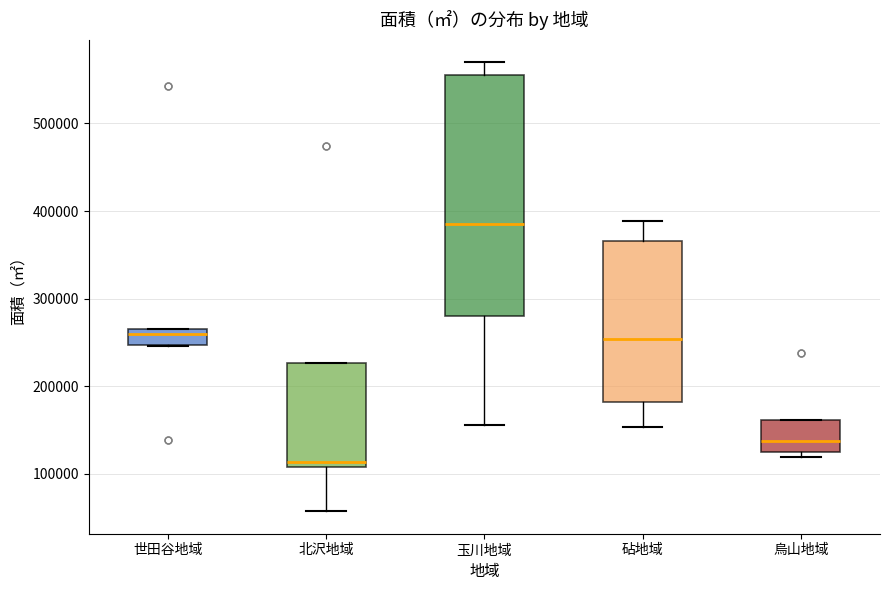

Reading left to right, read every box against the y-axis: the position of its median line, the range the box covers, and the ends of its whiskers. The values are not printed on the chart, so give them approximately, as read against the axis.

世田谷地域: median 260000, box 250000 to 270000, whiskers 250000 to 270000
北沢地域: median 110000 (just above the box's lower edge), box 110000 to 230000, whiskers 60000 to 230000
玉川地域: median 380000, box 280000 to 560000, whiskers 160000 to 570000
砧地域: median 250000, box 180000 to 370000, whiskers 150000 to 390000
烏山地域: median 140000, box 130000 to 160000, whiskers 120000 to 160000